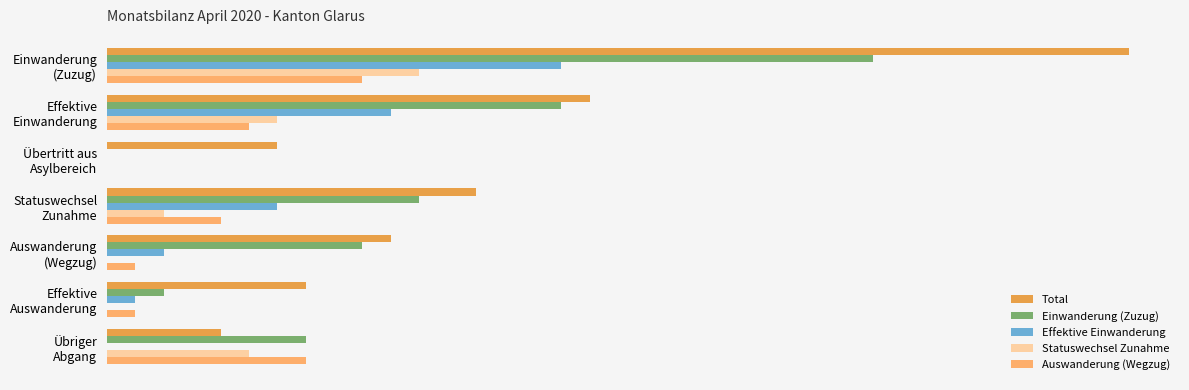

What are all the series names shown in the legend?

Total, Einwanderung (Zuzug), Effektive Einwanderung, Statuswechsel Zunahme, Auswanderung (Wegzug)